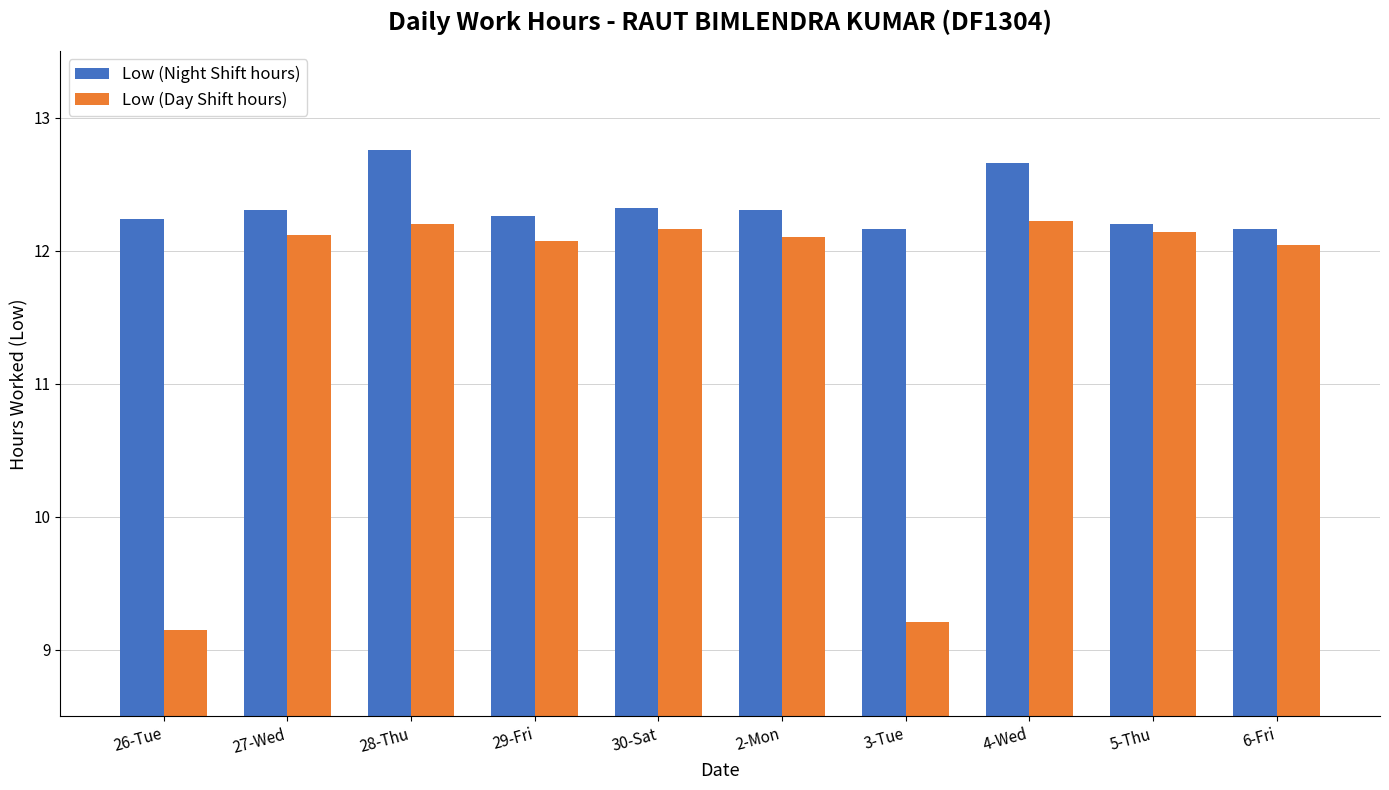

What is the spread (max minus min) of values at 30-Sat?

0.2